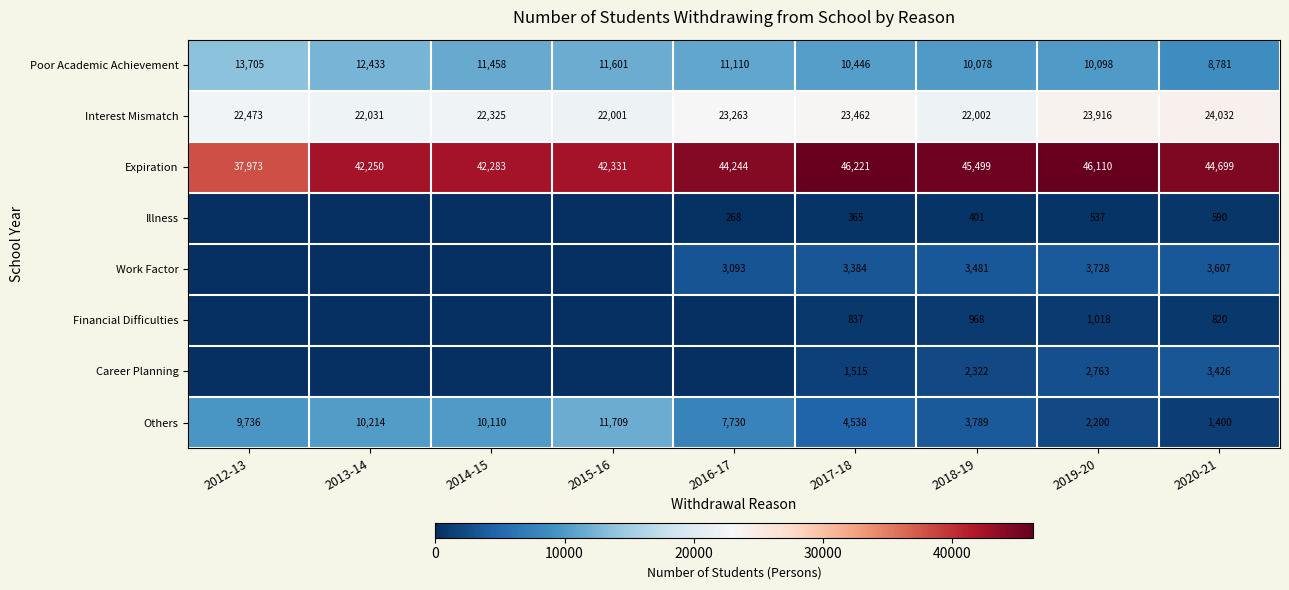

What is the difference between the Poor Academic Achievement values at 2014-15 and 2016-17?

348